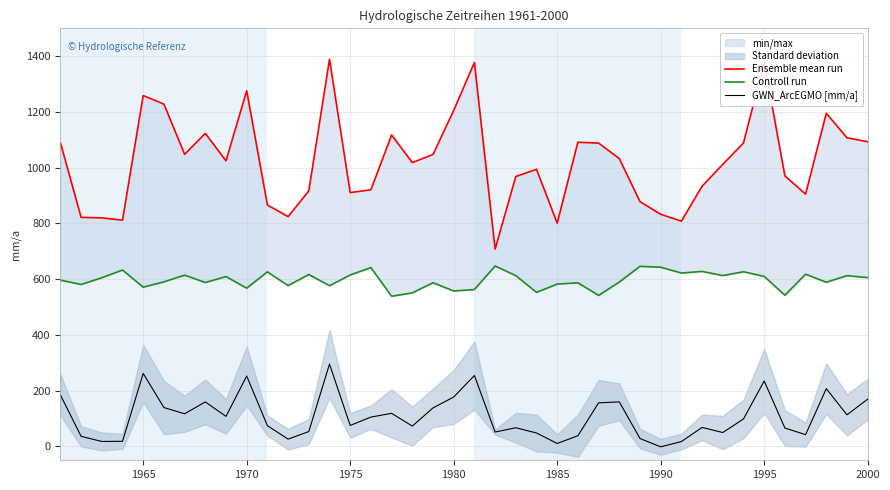

How many distinct data groups are displayed?

3